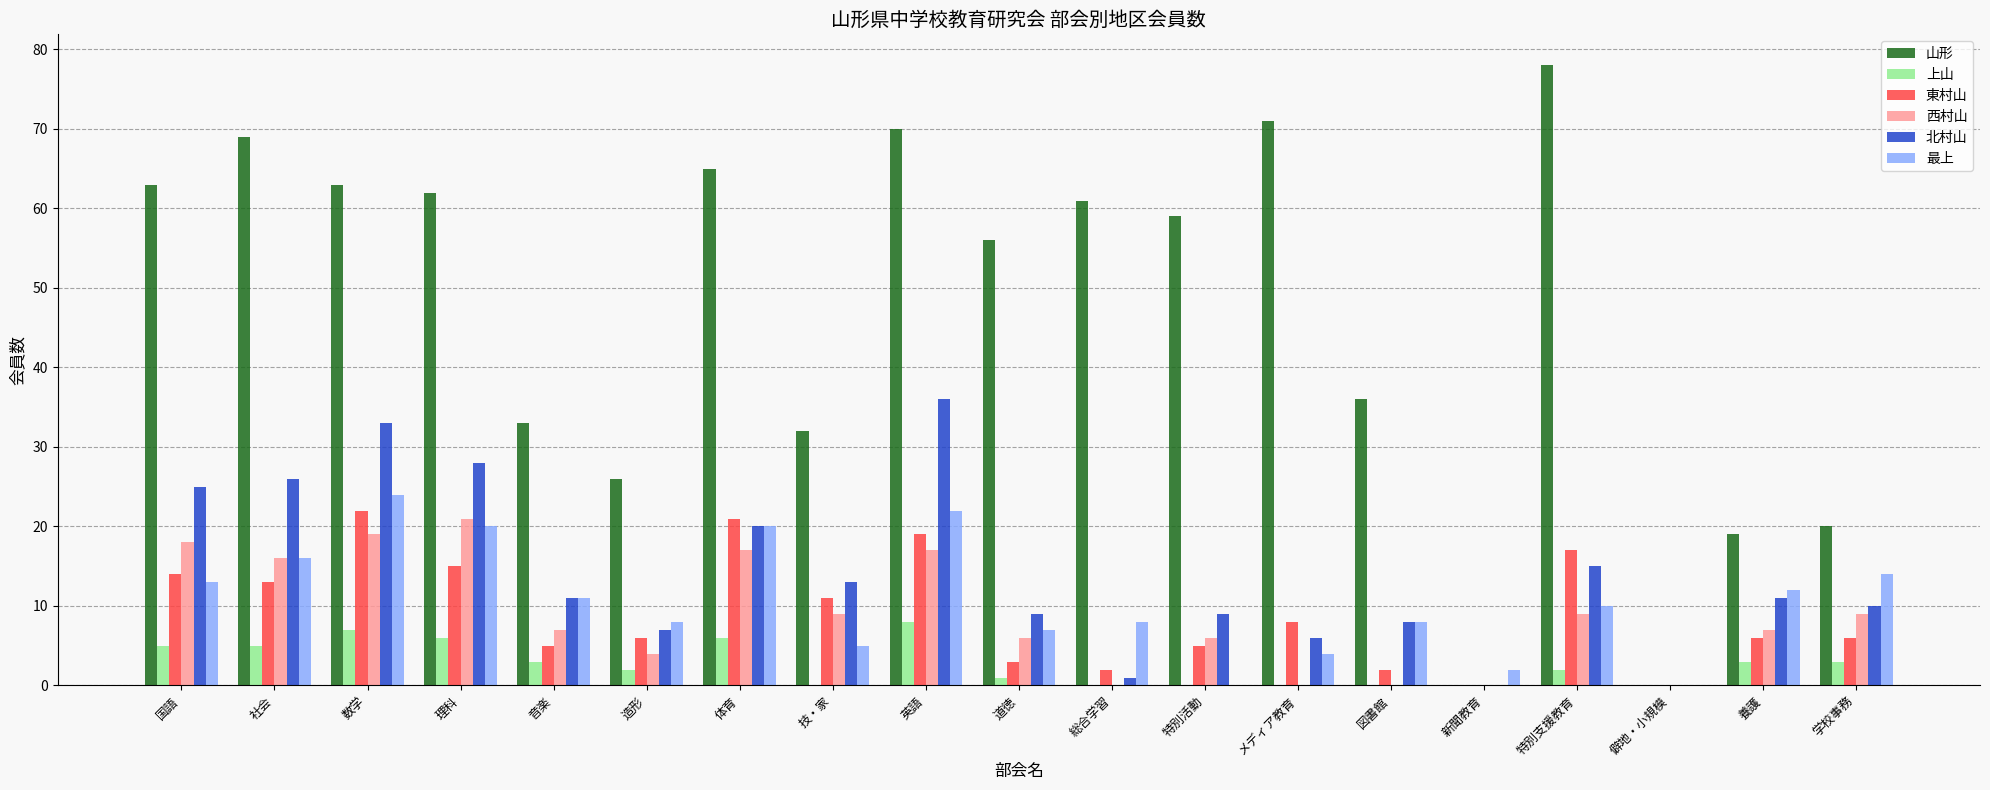

How many data points does each series have?

19